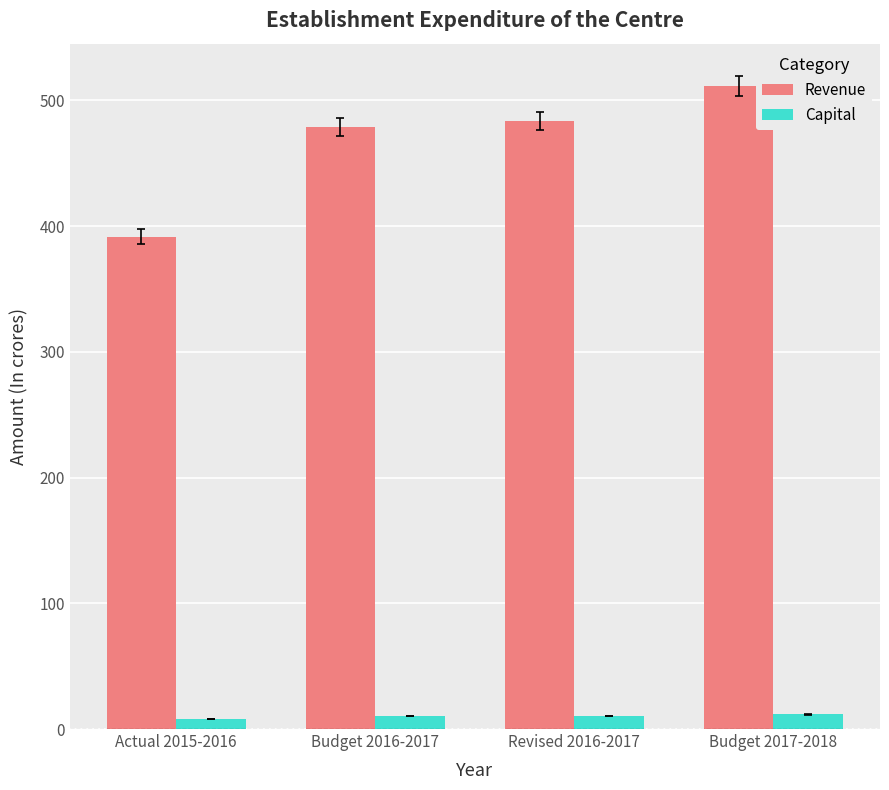

At which label does Revenue first exceed 483?

Revised 2016-2017